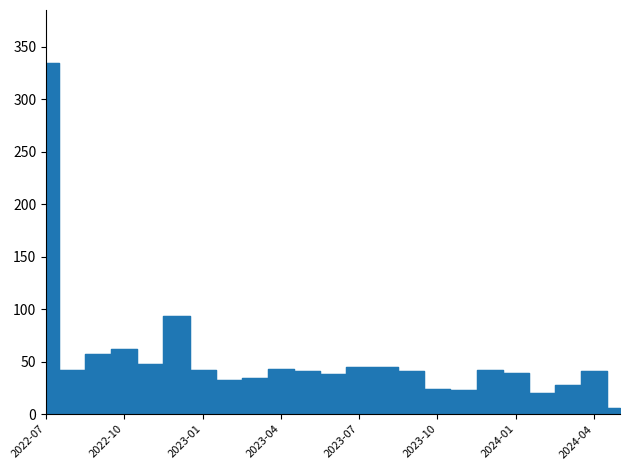

Reading left to right, transcribe all the data shown in this chart.

2022-07=335	2022-08=42	2022-09=57	2022-10=62	2022-11=48	2022-12=94	2023-01=42	2023-02=33	2023-03=34	2023-04=43	2023-05=41	2023-06=38	2023-07=45	2023-08=45	2023-09=41	2023-10=24	2023-11=23	2023-12=42	2024-01=39	2024-02=20	2024-03=28	2024-04=41	2024-05=6